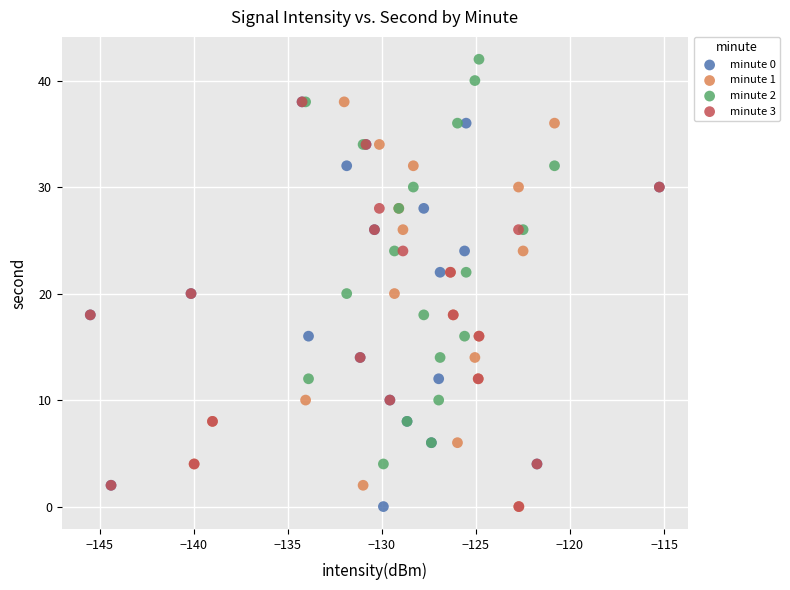

Which series reaches the maximum Y coordinate?

minute 2